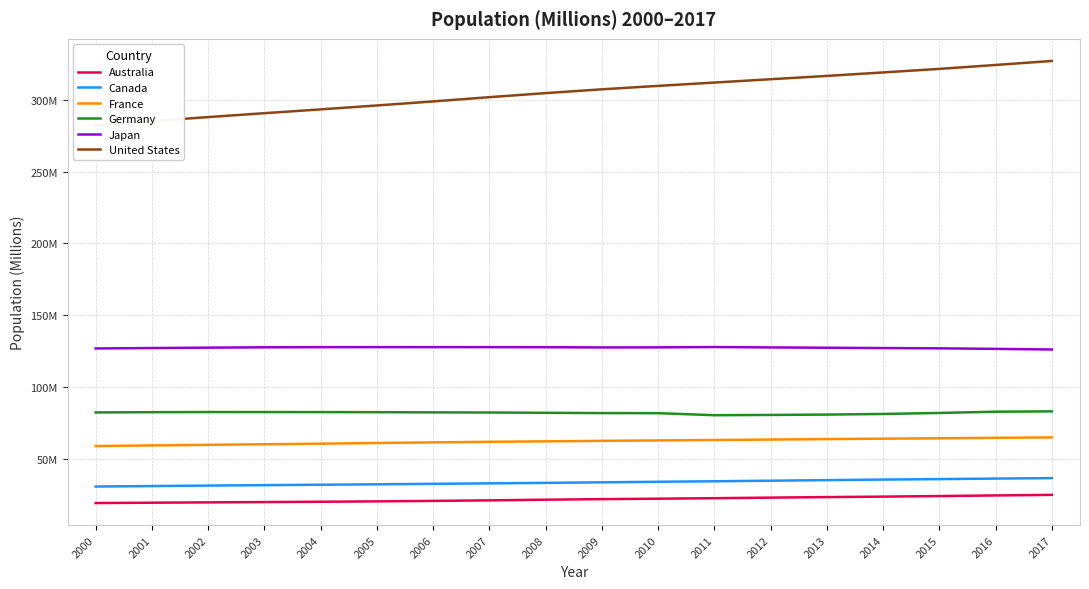

What is the difference between the maximum and minimum values in the France series?

6.0